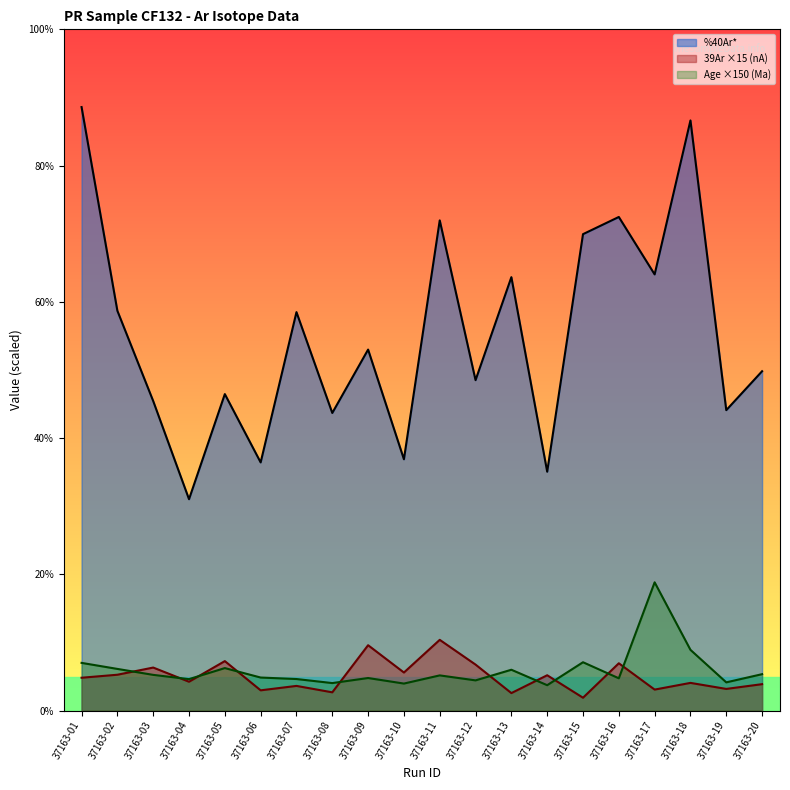

Reading left to right, list all the values displayed in this chart.

%40Ar* (line): 88.6	58.7	45.4	31.0	46.5	36.4	58.5	43.7	53.0	36.9	72.0	48.5	63.6	35.1	69.9	72.5	64.0	86.6	44.1	49.8
39Ar ×15 (nA) line: 4.8	5.3	6.3	4.2	7.3	3.0	3.6	2.7	9.6	5.6	10.4	6.7	2.6	5.2	1.9	6.9	3.1	4.1	3.2	3.9
Age ×150 (Ma) line: 7.0	6.1	5.2	4.6	6.2	4.8	4.6	4.0	4.8	4.0	5.2	4.4	6.0	3.7	7.1	4.7	18.8	8.9	4.1	5.3